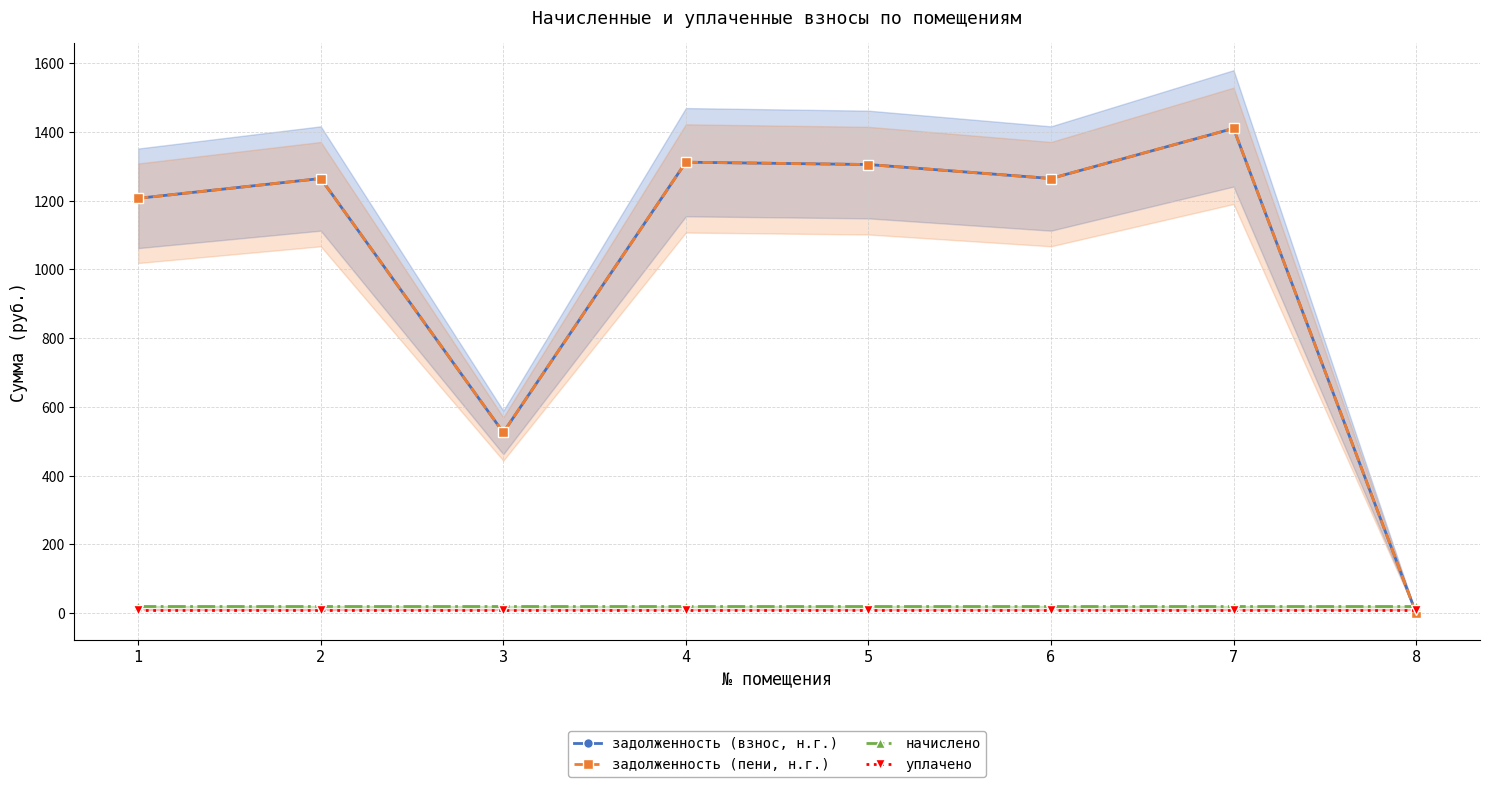

At which category is the sum across all series the highest?

7